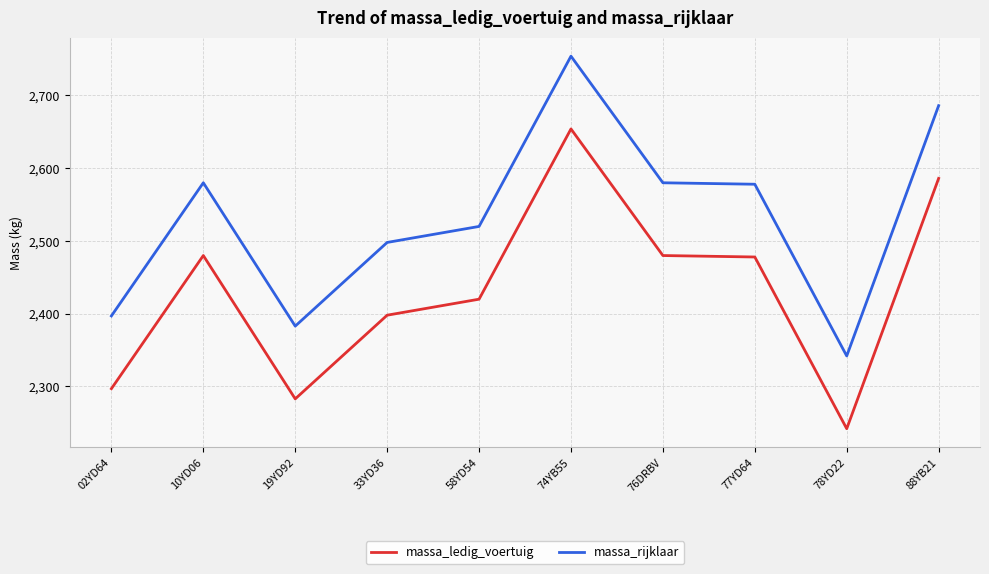

What is the label of the 1st point from the right?

88YB21